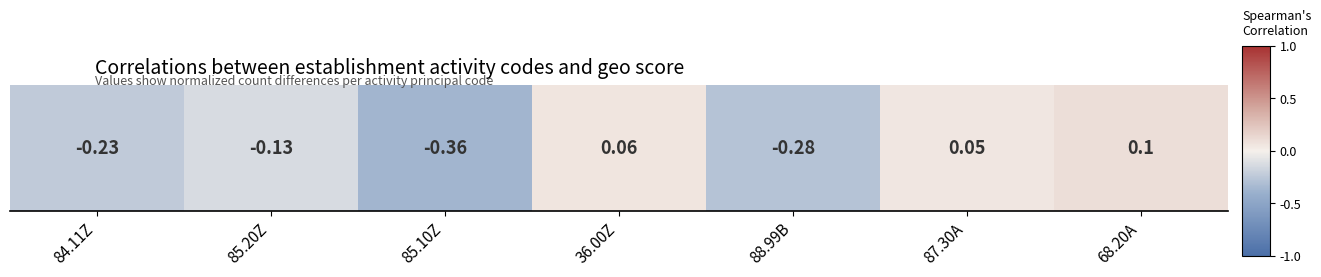

How many positive values are there?

3